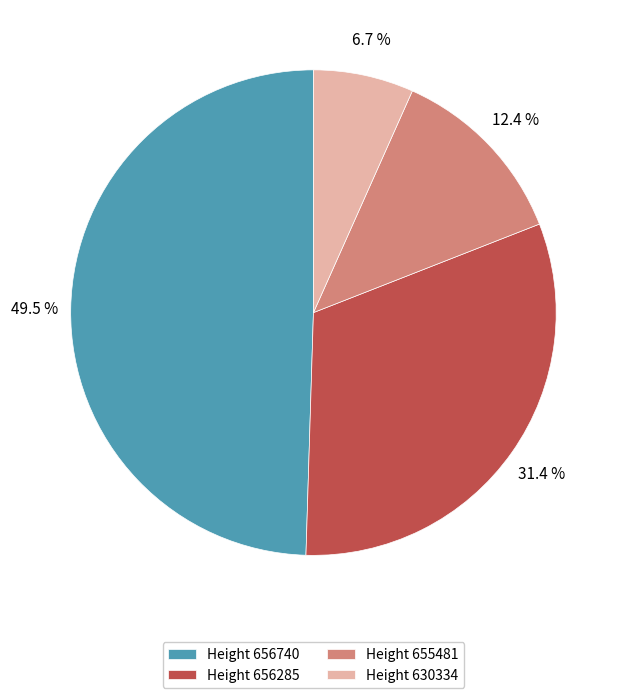

What percentage do Height 630334 and Height 655481 together represent?

19.1%